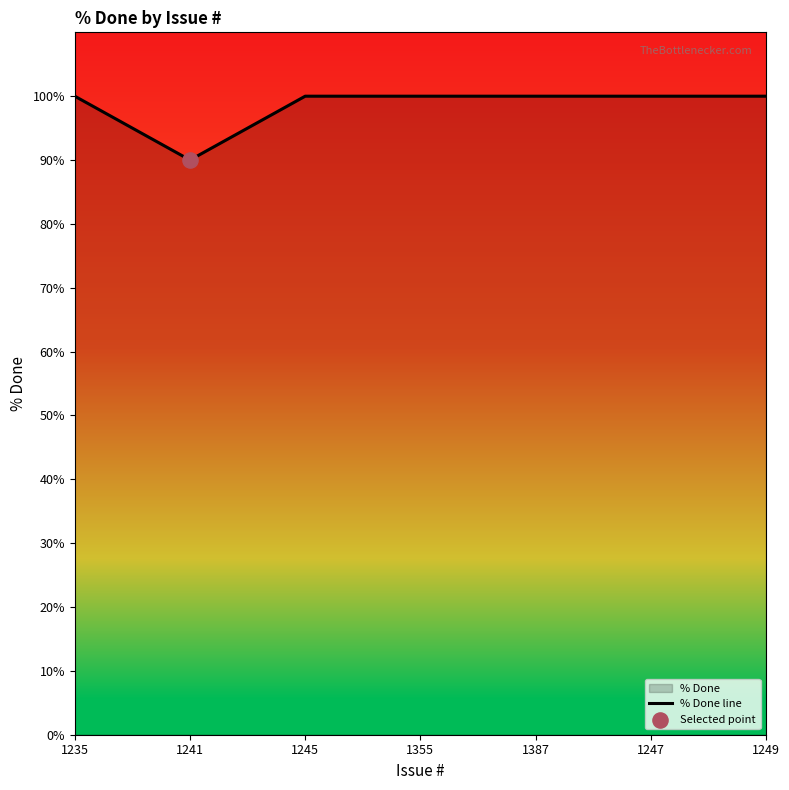

Approximately how many times larger is the value at 1387 compared to 1355?

1.0